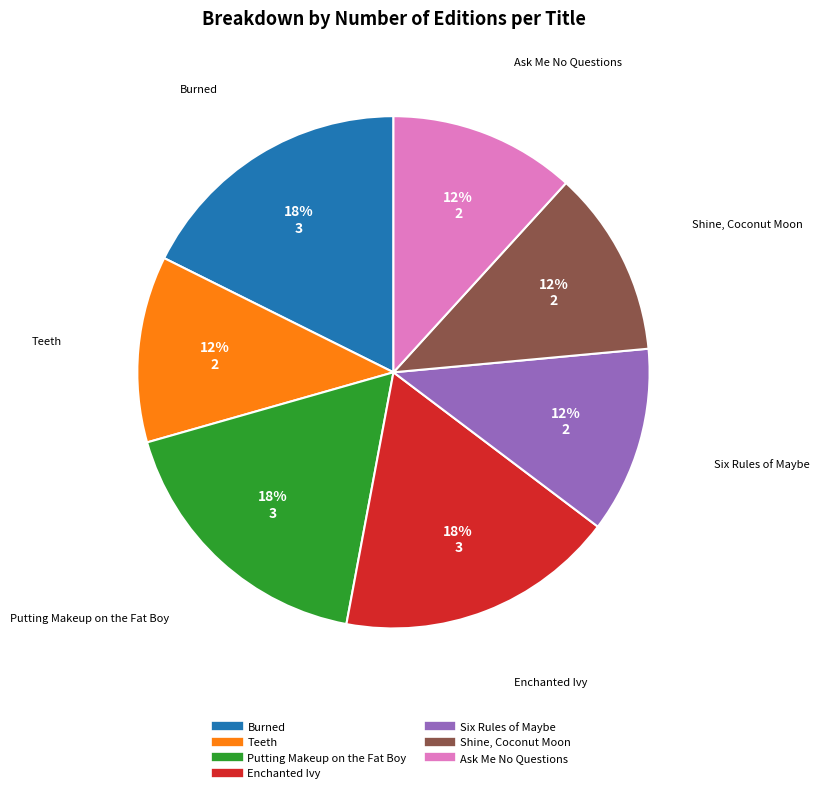

Combined, do Teeth and Six Rules of Maybe account for over 50%?

No